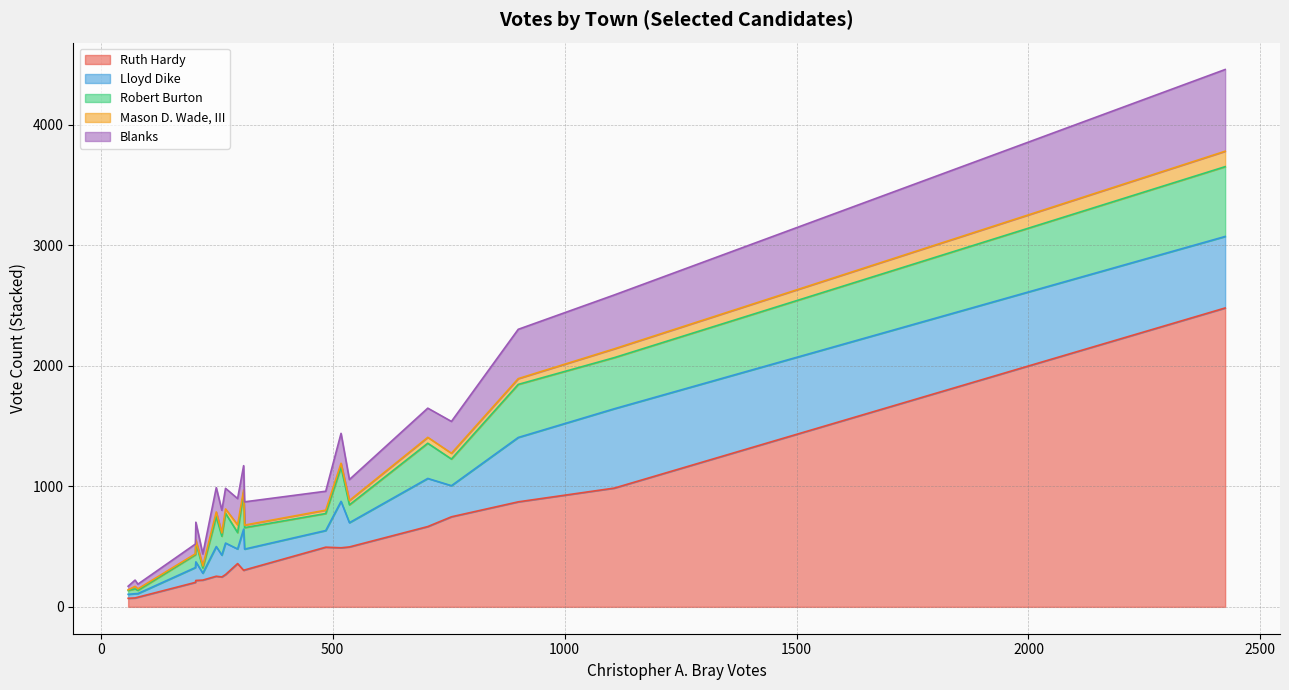

Which series has the widest spread of values?

Ruth Hardy